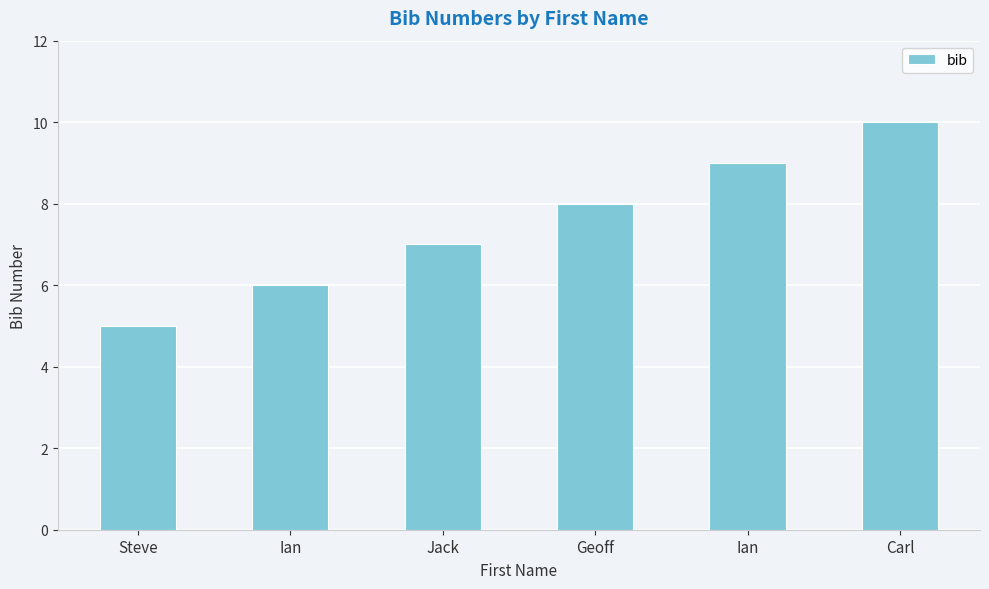

How many bars are there in total?

6